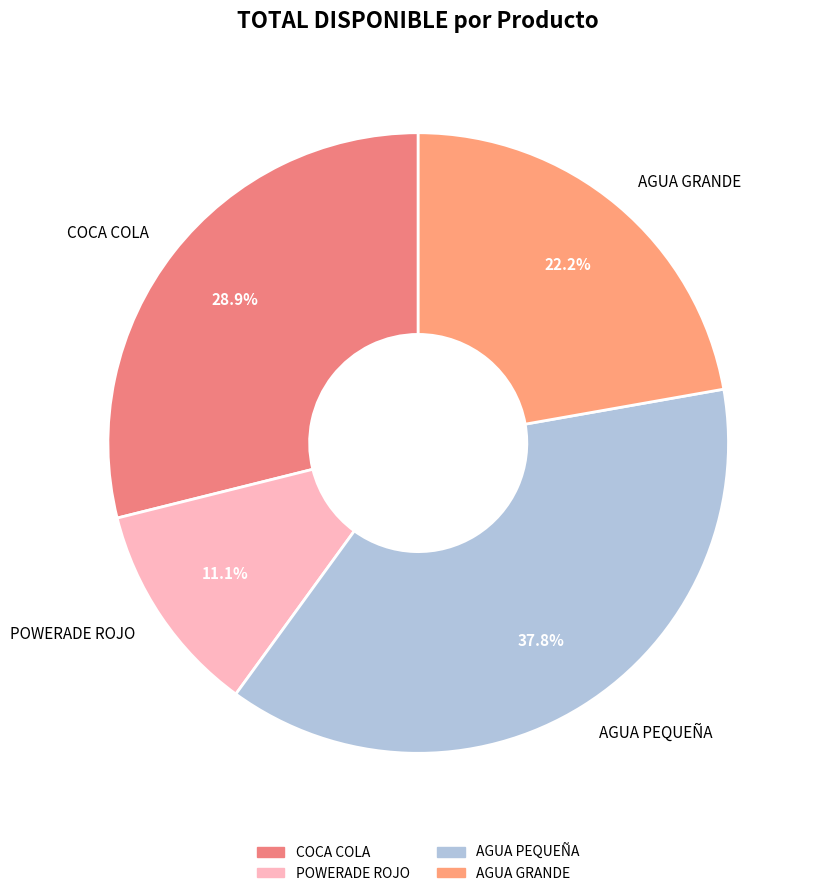

Rank the categories by value from lowest to highest.

POWERADE ROJO, AGUA GRANDE, COCA COLA, AGUA PEQUEÑA